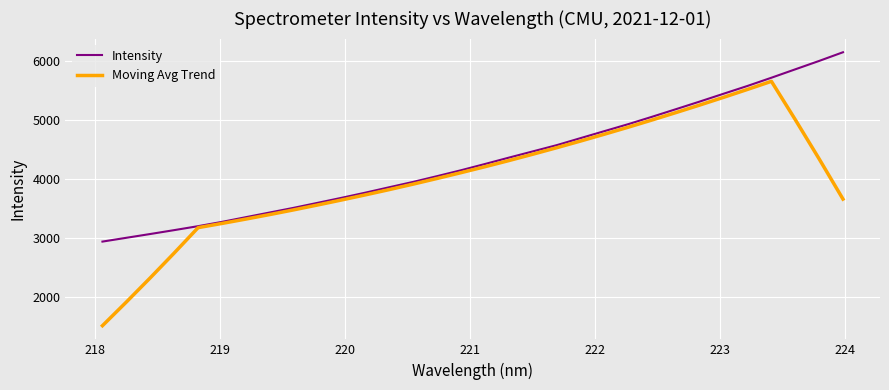

What is the greatest value displayed?

6155.3